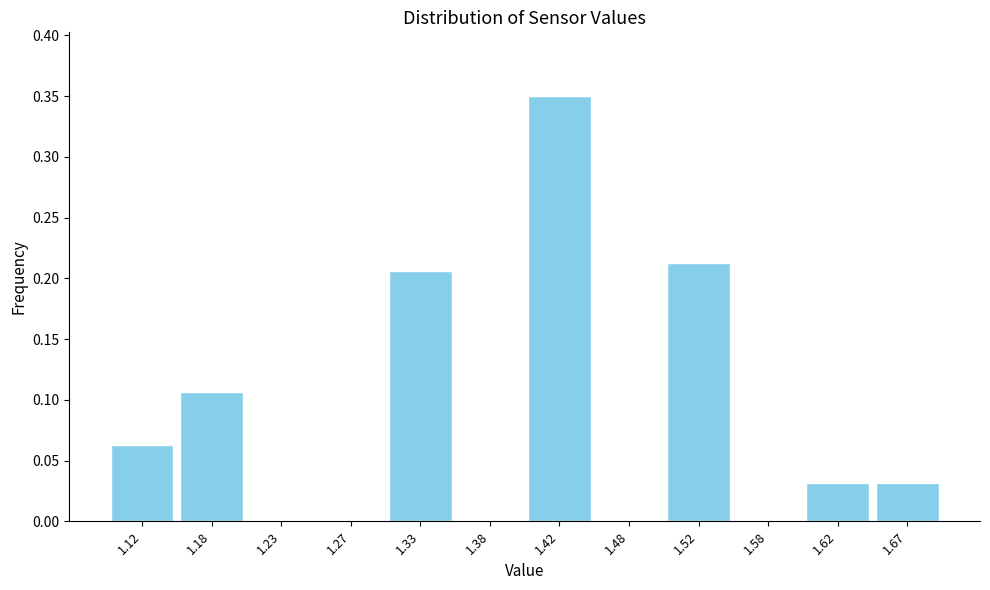

Reading left to right, transcribe this chart: for each bar, give the range it covers on the x-axis and its height. The values are not printed on the chart, so give them approximately, as read against the axis.

1.10 to 1.15: 0.065
1.15 to 1.20: 0.105
1.20 to 1.25: 0
1.25 to 1.30: 0
1.30 to 1.35: 0.205
1.35 to 1.40: 0
1.40 to 1.45: 0.350
1.45 to 1.50: 0
1.50 to 1.55: 0.215
1.55 to 1.60: 0
1.60 to 1.65: 0.030
1.65 to 1.70: 0.030